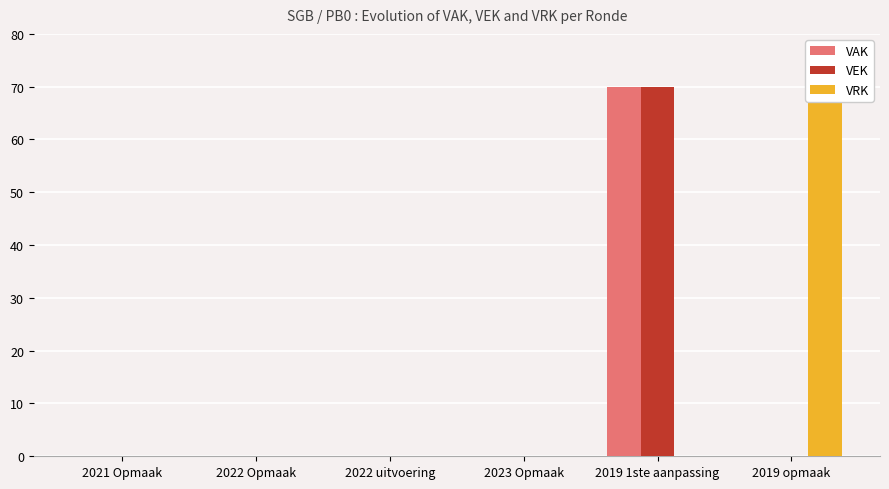

Which category has the highest value in the VEK series?

2019 1ste aanpassing